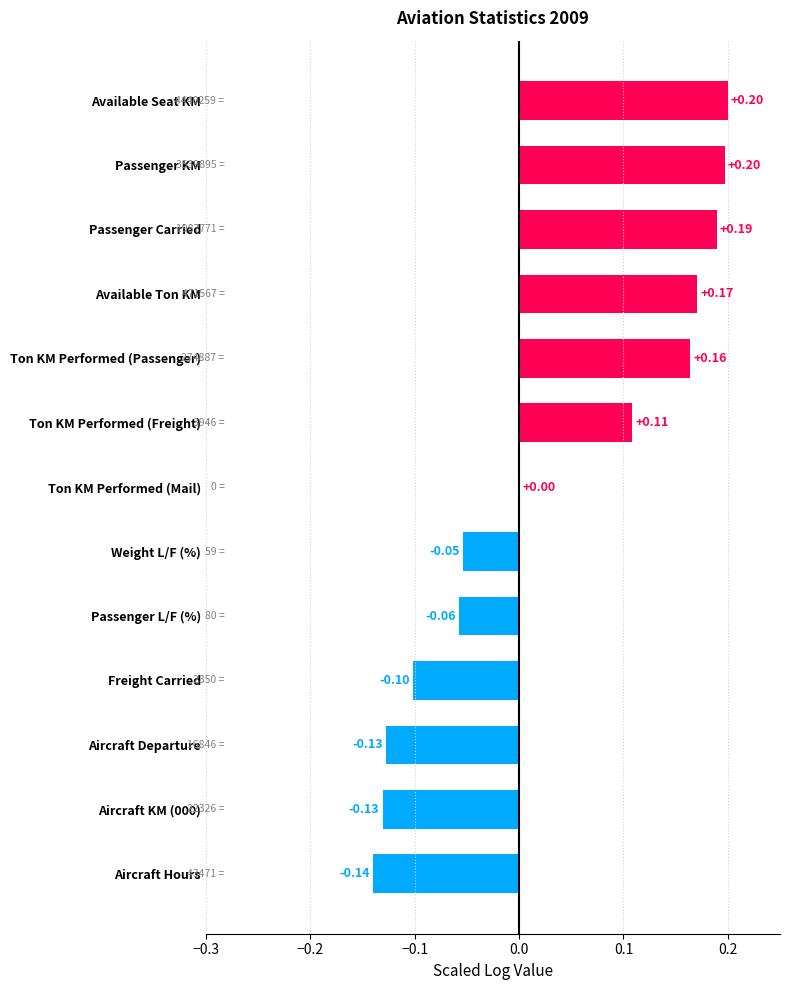

What is the change in value from Aircraft Departure to Available Ton KM?

+0.3